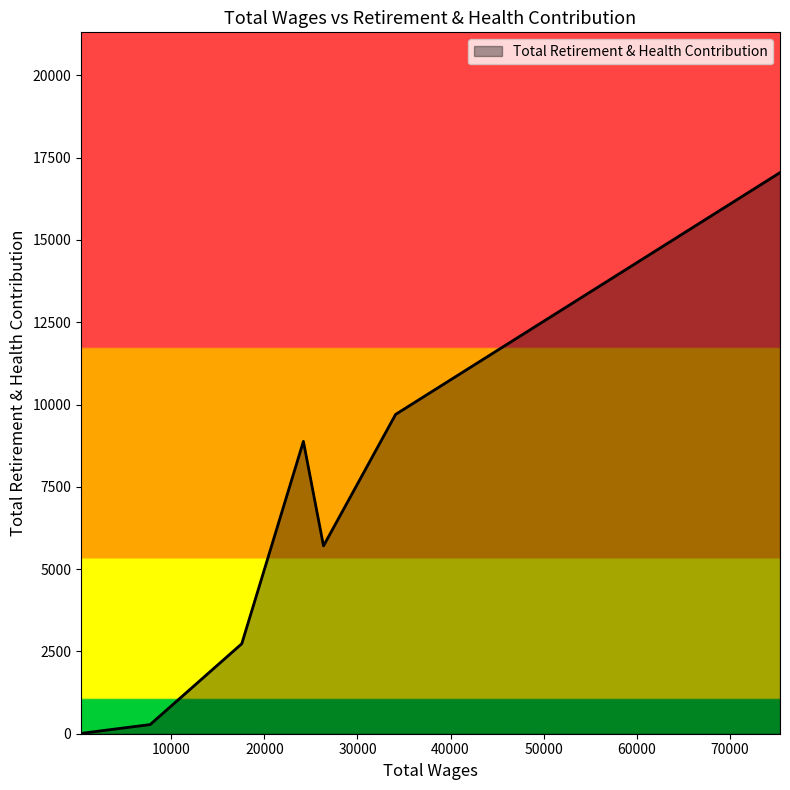

What is the difference between the second highest and second lowest values?

9422